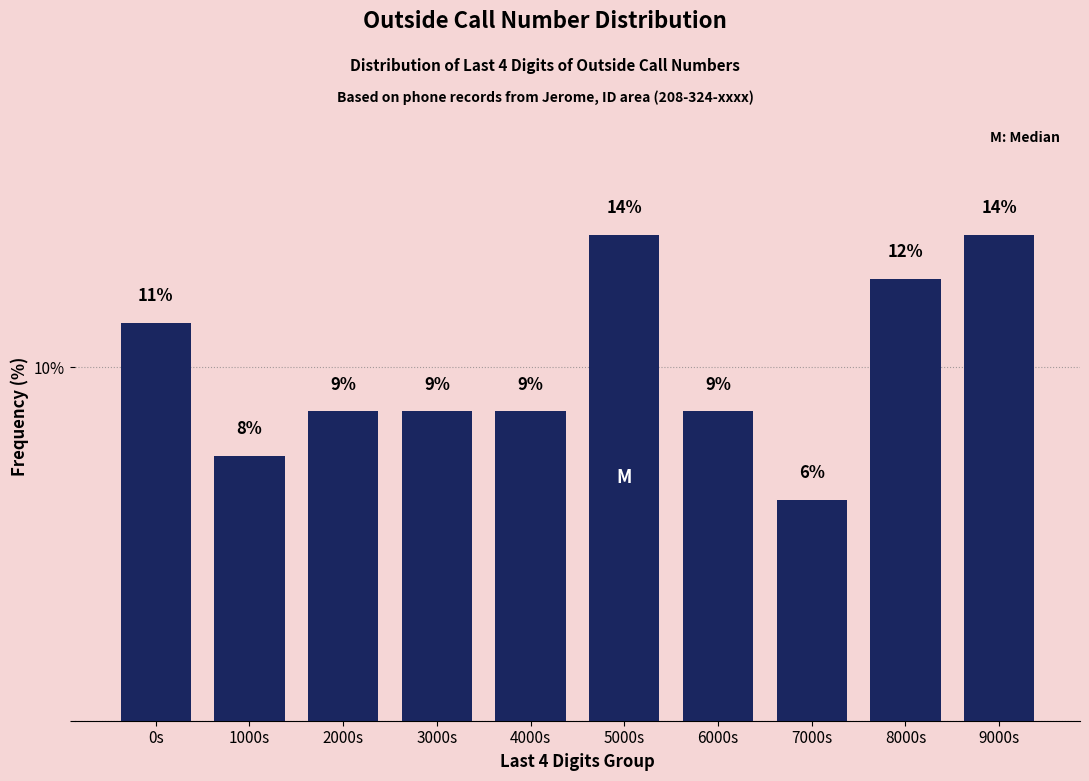

How many bars are there in total?

10